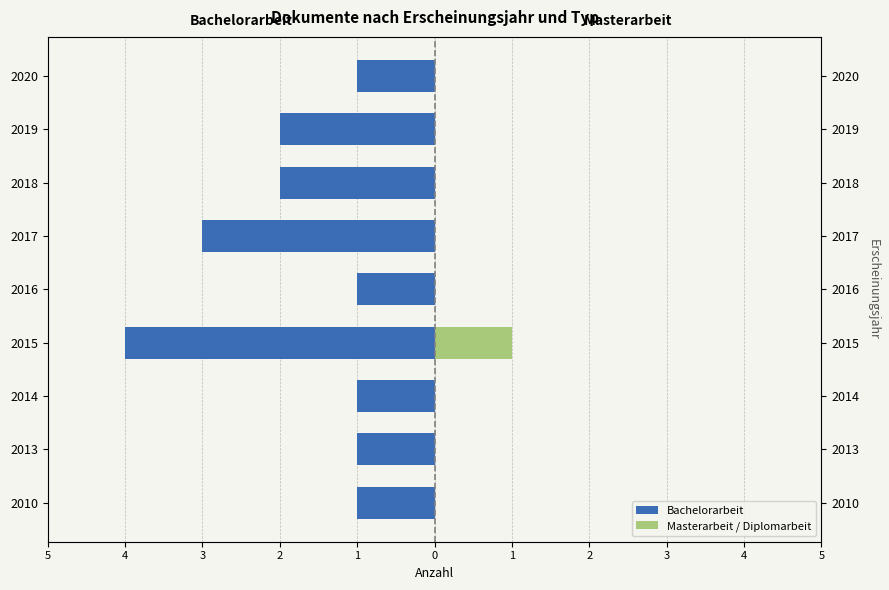

Which series changed the most between 2016 and 2017?

Bachelorarbeit